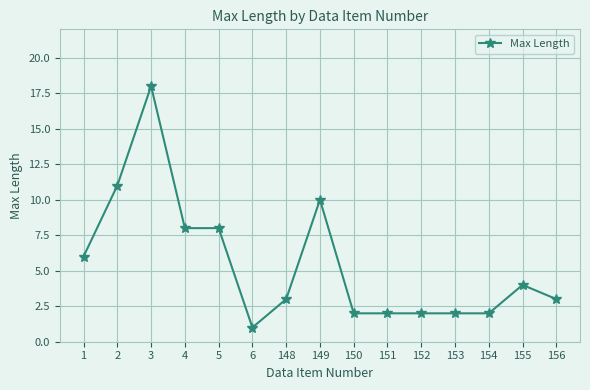

Which has a higher value, 3 or 156?

3